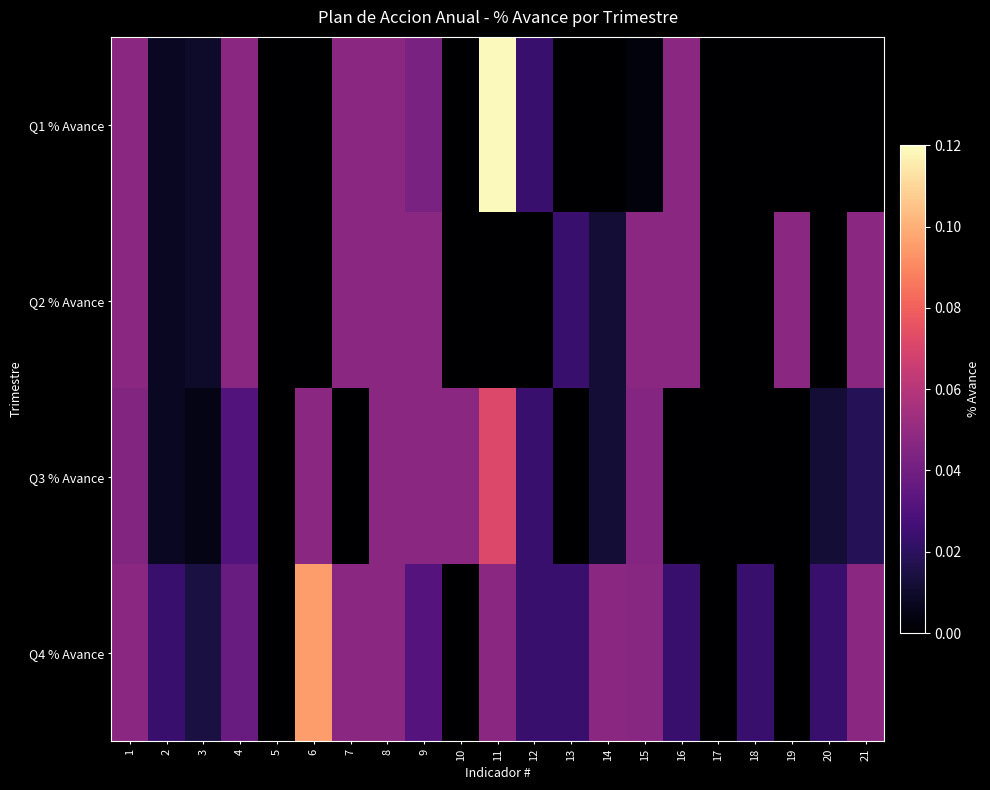

Reading left to right, list all the values displayed in this chart.

Q1 % Avance: 1=0.0	2=0.0	3=0.0	4=0.0	5=0.0	6=0.0	7=0.0	8=0.0	9=0.0	10=0.0	11=0.1	12=0.0	13=0.0	14=0.0	15=0.0	16=0.0	17=0.0	18=0.0	19=0.0	20=0.0	21=0.0
Q2 % Avance: 1=0.0	2=0.0	3=0.0	4=0.0	5=0.0	6=0.0	7=0.0	8=0.0	9=0.0	10=0.0	11=0.0	12=0.0	13=0.0	14=0.0	15=0.0	16=0.0	17=0.0	18=0.0	19=0.0	20=0.0	21=0.0
Q3 % Avance: 1=0.0	2=0.0	3=0.0	4=0.0	5=0.0	6=0.0	7=0.0	8=0.0	9=0.0	10=0.0	11=0.1	12=0.0	13=0.0	14=0.0	15=0.0	16=0.0	17=0.0	18=0.0	19=0.0	20=0.0	21=0.0
Q4 % Avance: 1=0.0	2=0.0	3=0.0	4=0.0	5=0.0	6=0.1	7=0.0	8=0.0	9=0.0	10=0.0	11=0.0	12=0.0	13=0.0	14=0.0	15=0.0	16=0.0	17=0.0	18=0.0	19=0.0	20=0.0	21=0.0